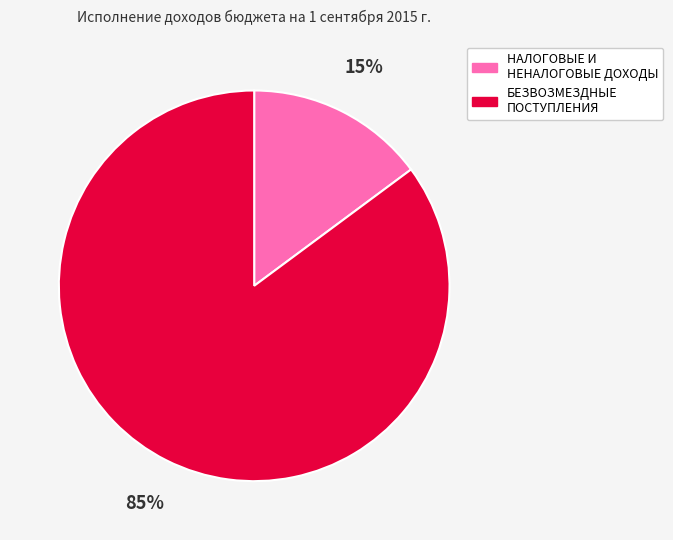

Between НАЛОГОВЫЕ И НЕНАЛОГОВЫЕ ДОХОДЫ and БЕЗВОЗМЕЗДНЫЕ ПОСТУПЛЕНИЯ, which is larger?

БЕЗВОЗМЕЗДНЫЕ ПОСТУПЛЕНИЯ